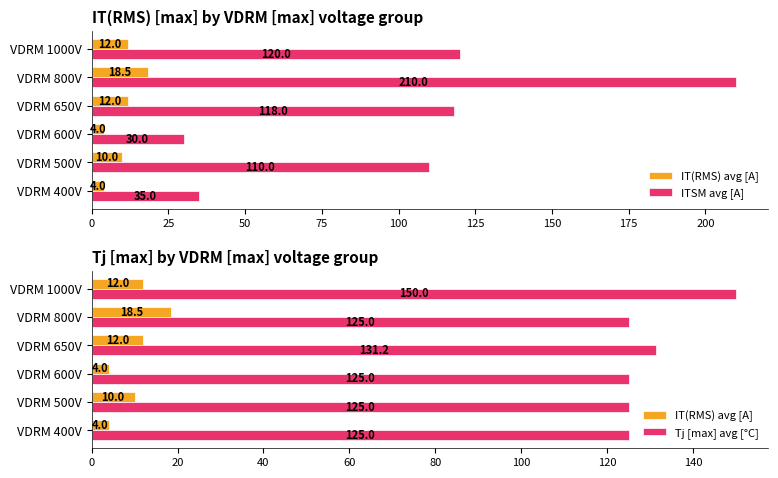

The ITSM avg [A] series shows 47.8 at VDRM 800V. True or false?

False